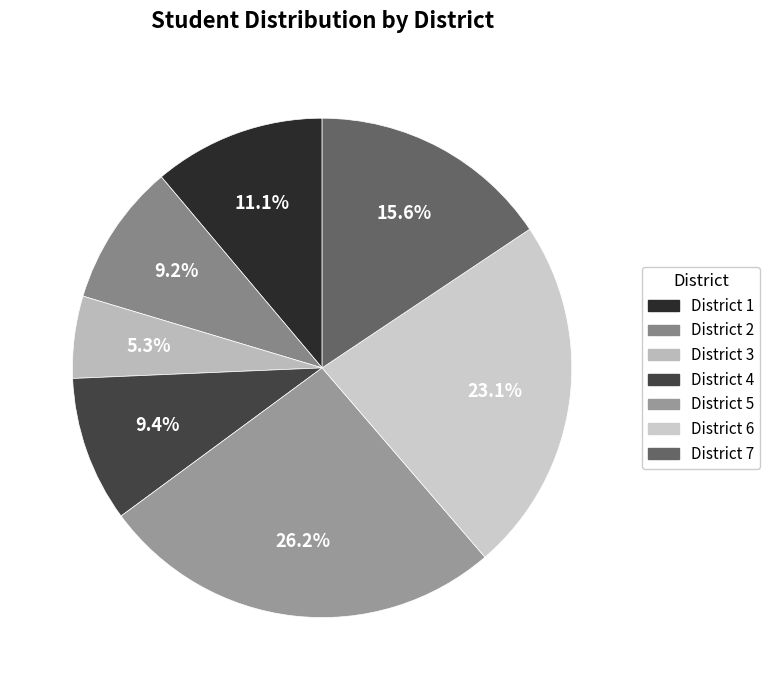

How many segments does this pie chart have?

7